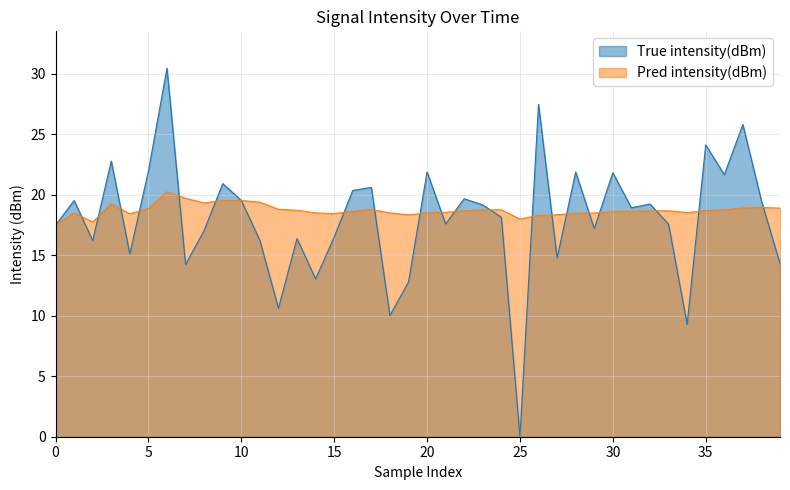

List the series in order of their overall mean, highest first.

Pred intensity(dBm), True intensity(dBm)